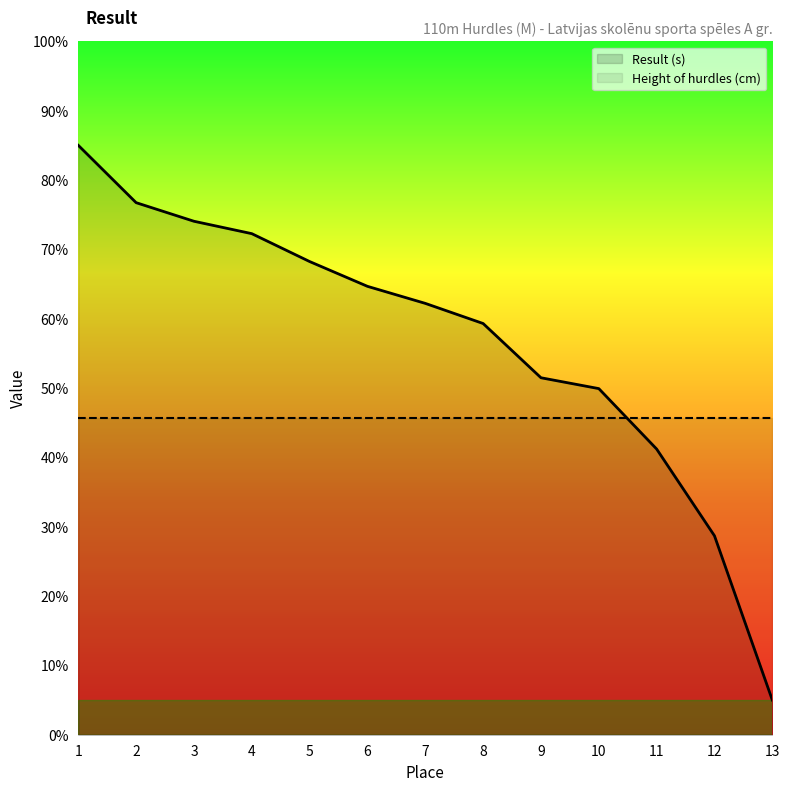

Count the number of categories in the chart.

13